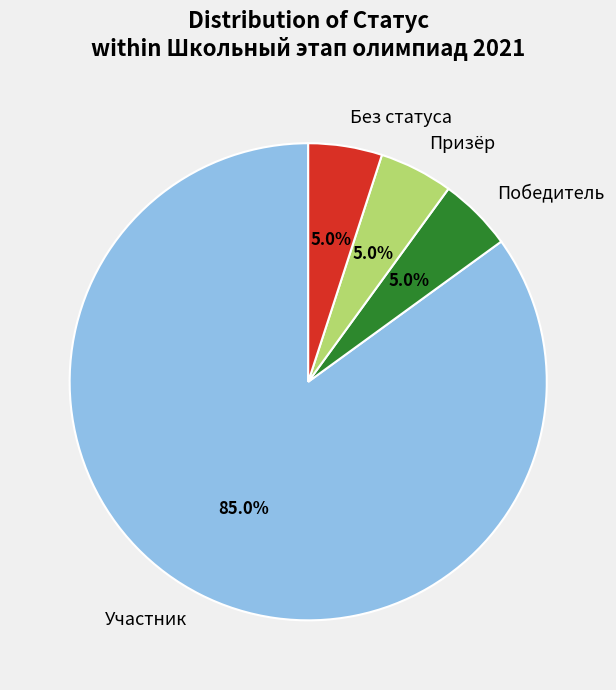

Which slice is the largest?

Участник